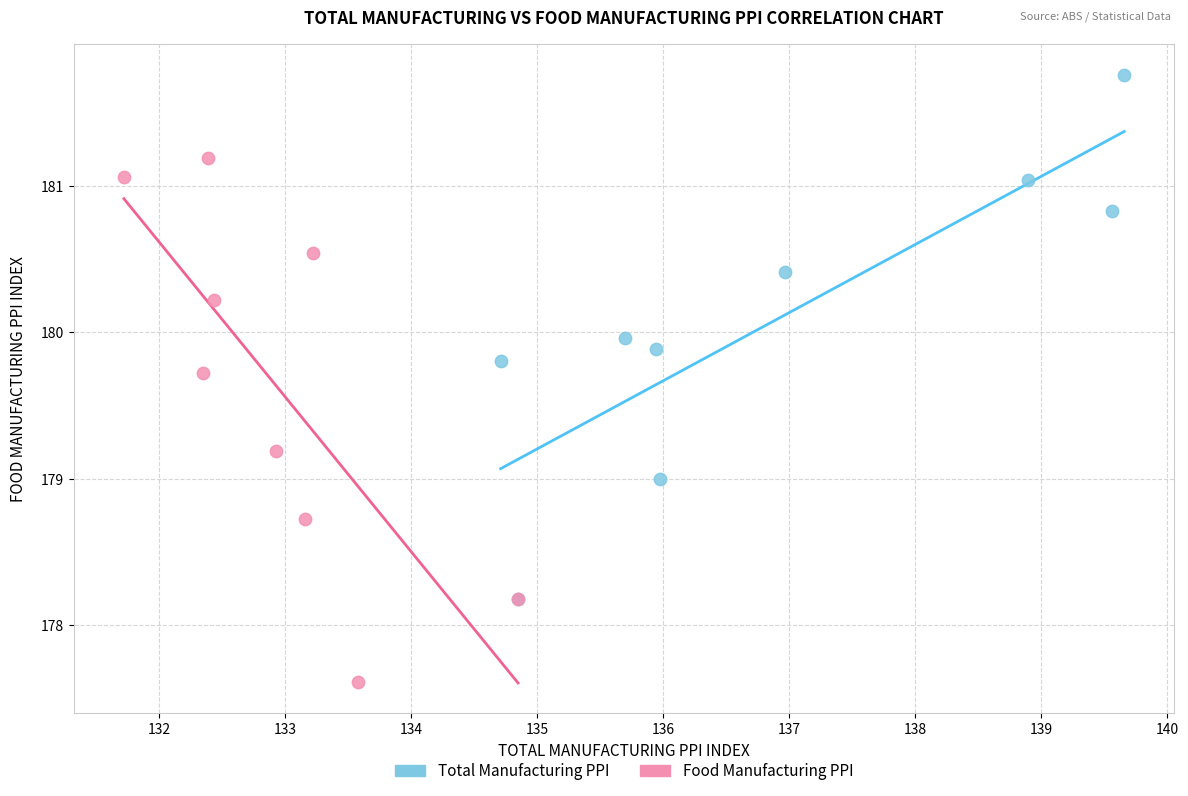

Which series reaches the minimum Y coordinate?

Food Manufacturing PPI